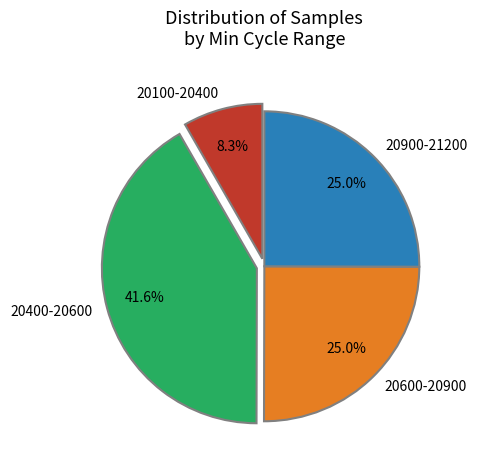

Which has a higher value, 20100-20400 or 20900-21200?

20900-21200